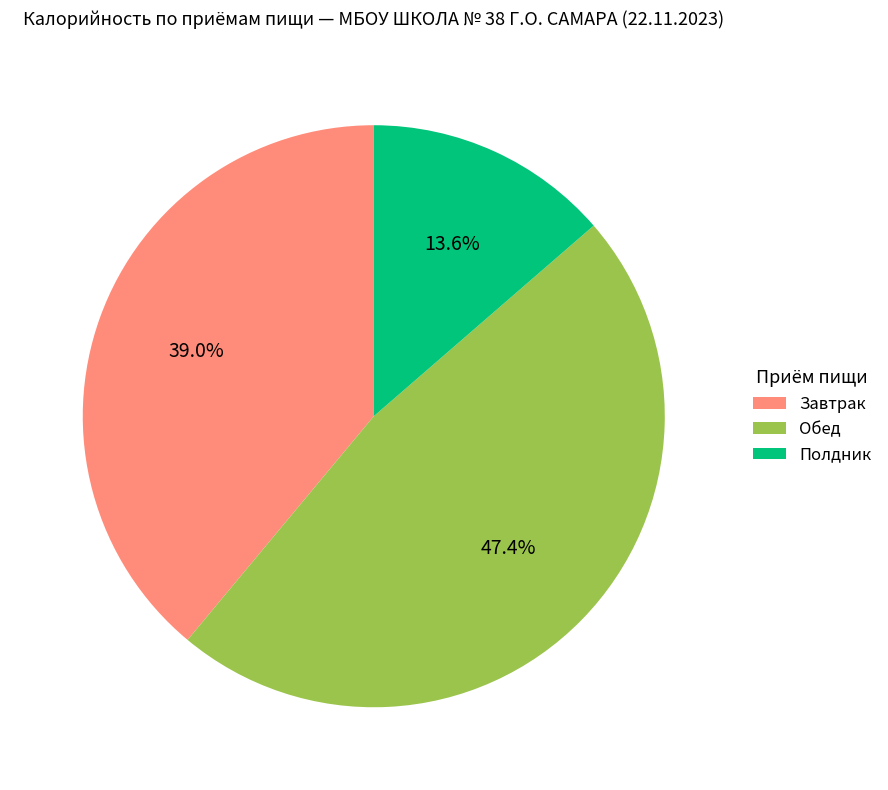

What is the largest slice in the pie chart?

Обед